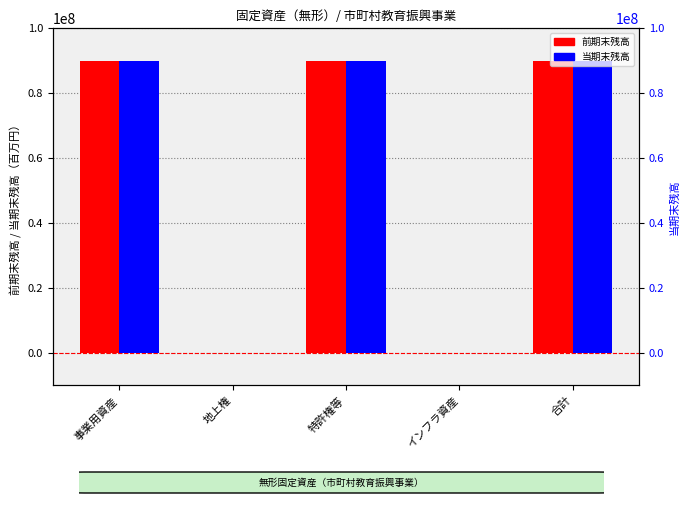

What is the sum of all 当期末残高 values?

269670384